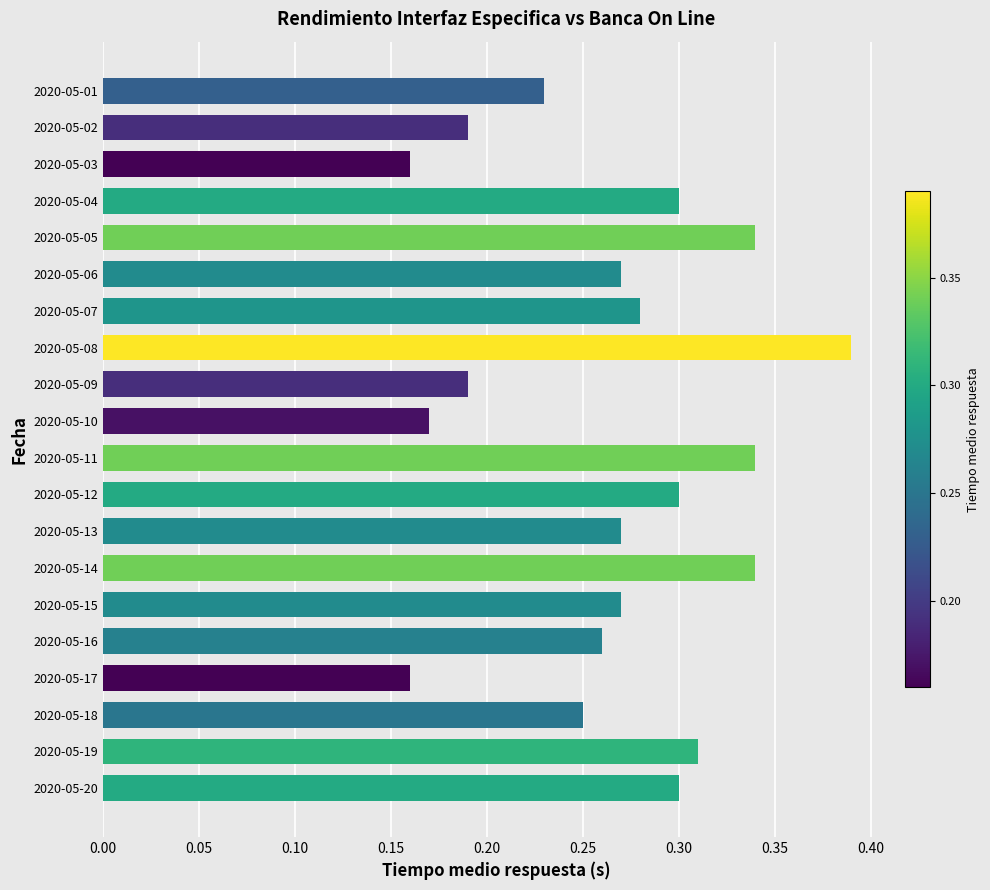

What is the sum of the values at 2020-05-15 and 2020-05-07?

0.6